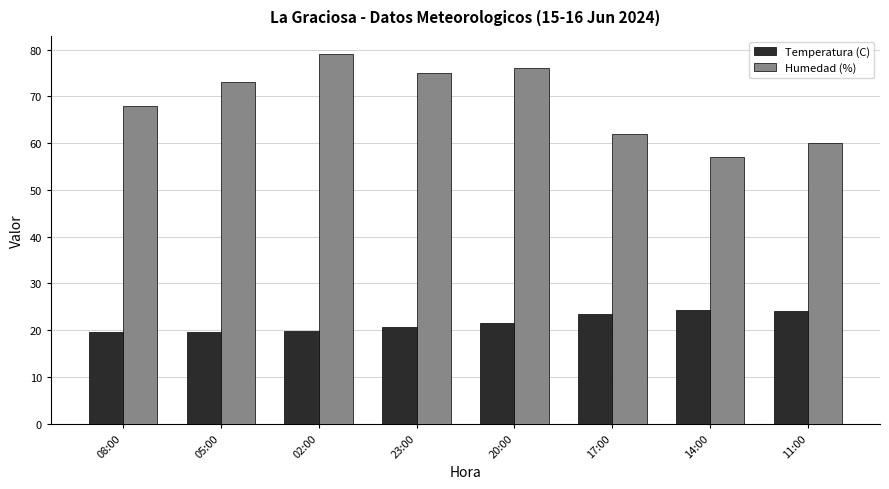

What is the label of the 2nd bar from the left?

05:00